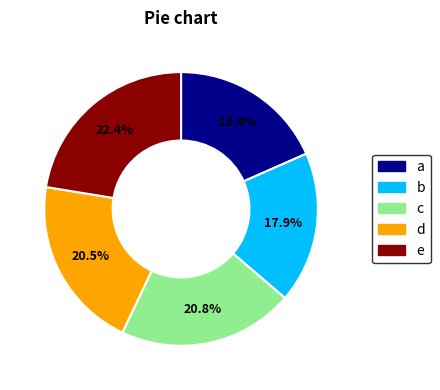

Is there any slice that represents more than half of the pie?

No